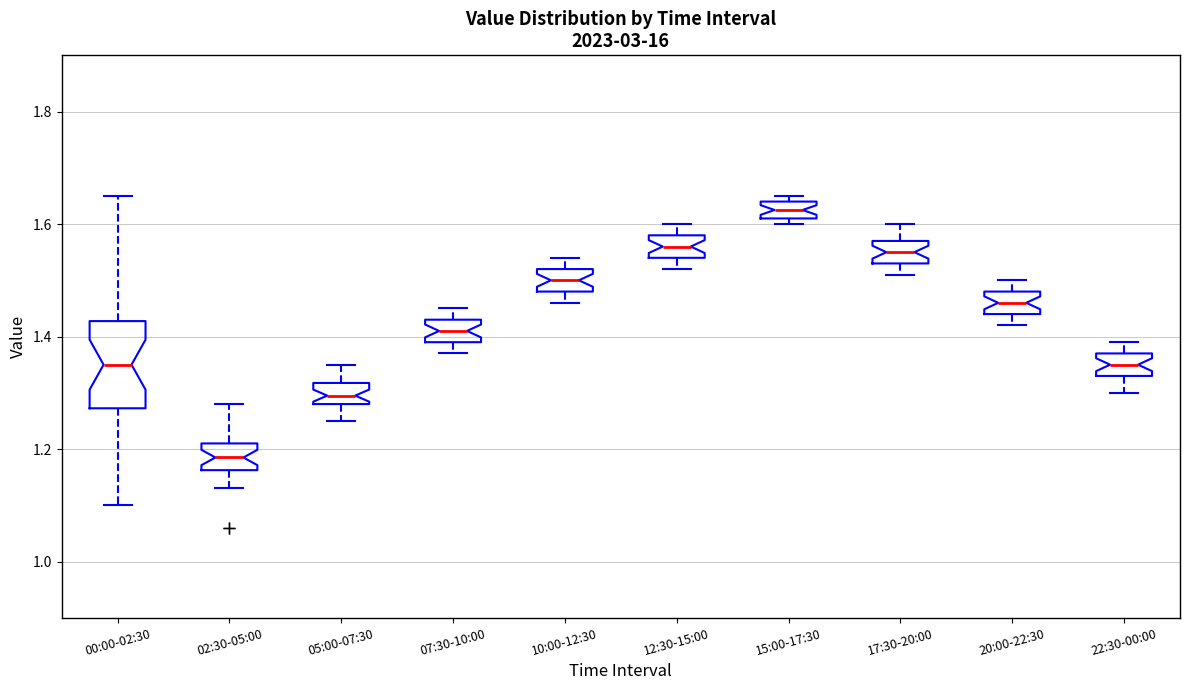

Which box's median line is the lowest?

02:30-05:00